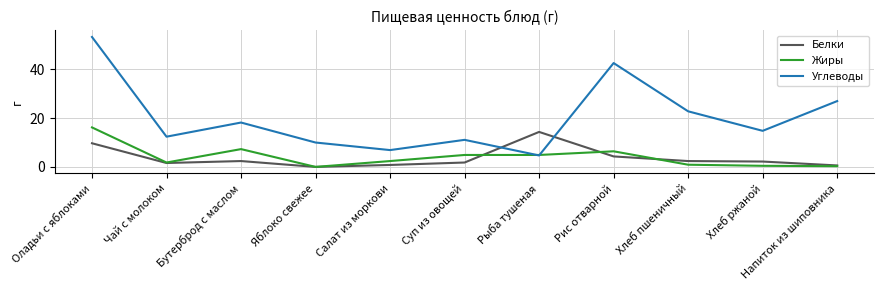

What are all the series names shown in the legend?

Белки, Жиры, Углеводы